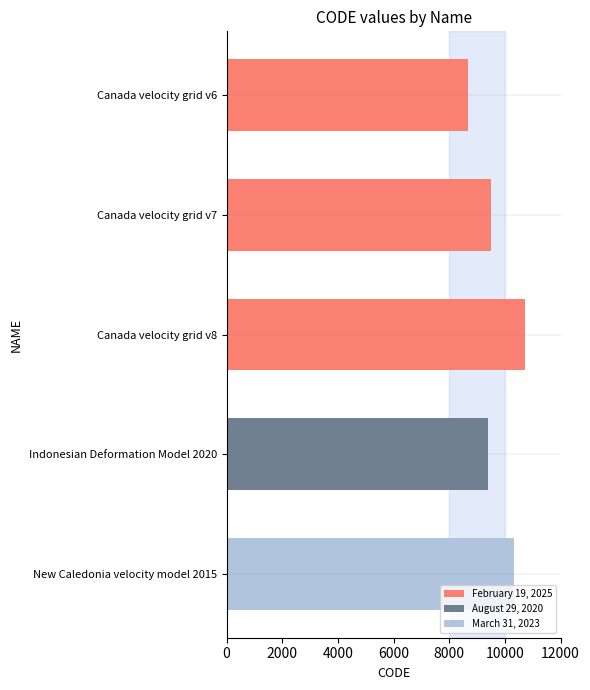

Reading bottom to top, list all the values displayed in this chart.

New Caledonia velocity model 2015=10323	Indonesian Deformation Model 2020=9375	Canada velocity grid v8=10707	Canada velocity grid v7=9483	Canada velocity grid v6=8676